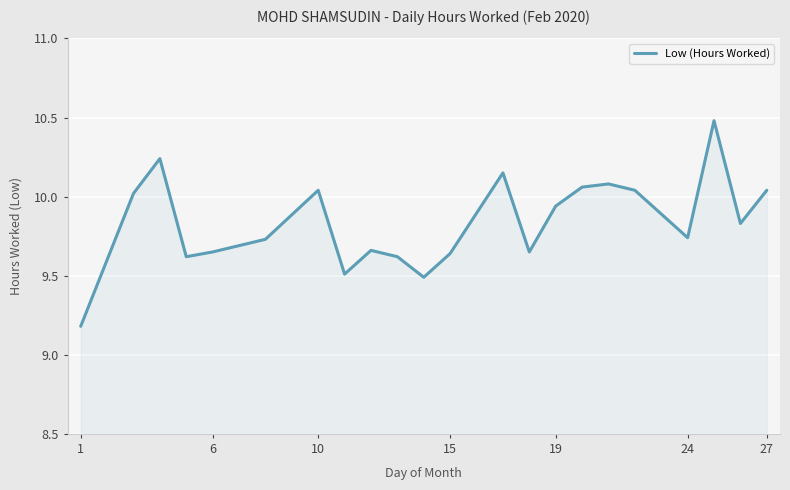

What is the minimum value shown in the chart?

9.2